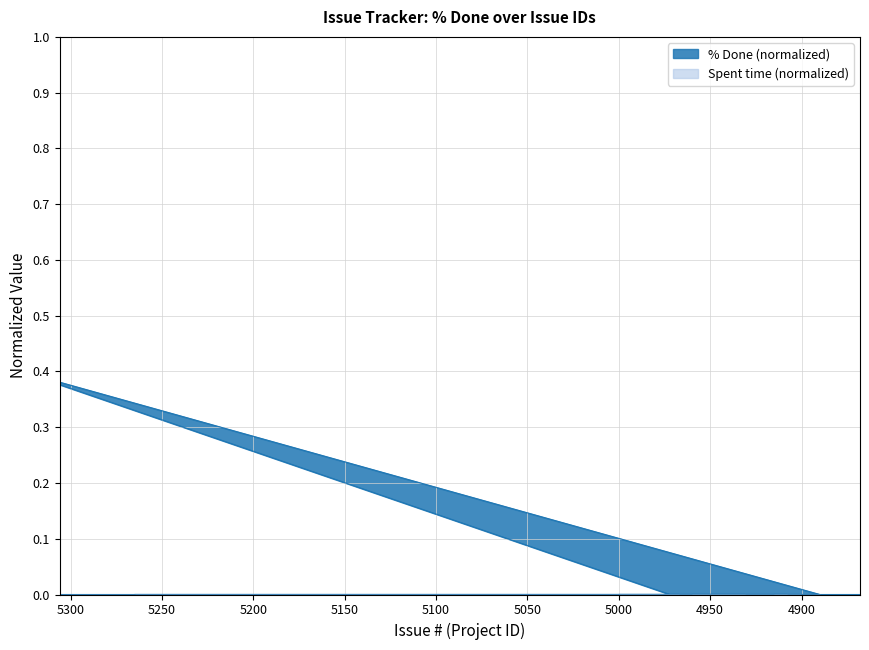

Rank the categories by value from highest to lowest.

5327, 5306, 4979, 4914, 4908, 4915, 4890, 4972, 4967, 4984, 5265, 5263, 5225, 4993, 4959, 4958, 4956, 4954, 4952, 4951, 4950, 4949, 4948, 4947, 4945, 4943, 4940, 4937, 4936, 4933, 4932, 4926, 4901, 4925, 4960, 4931, 5000, 4873, 4872, 4868